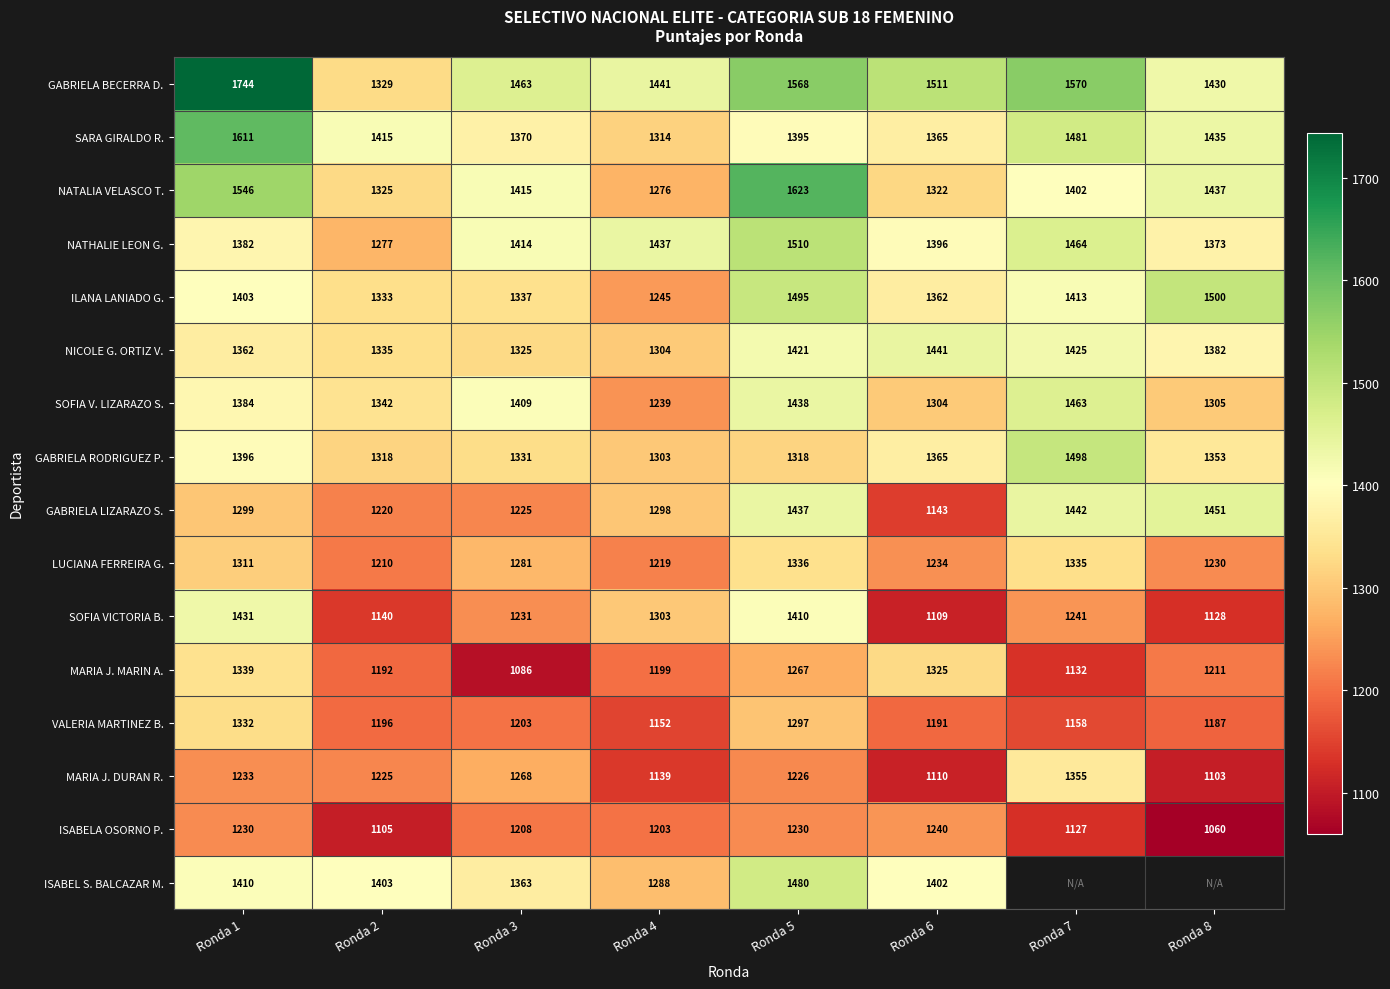

Which label corresponds to the largest value in the chart?

Ronda 1